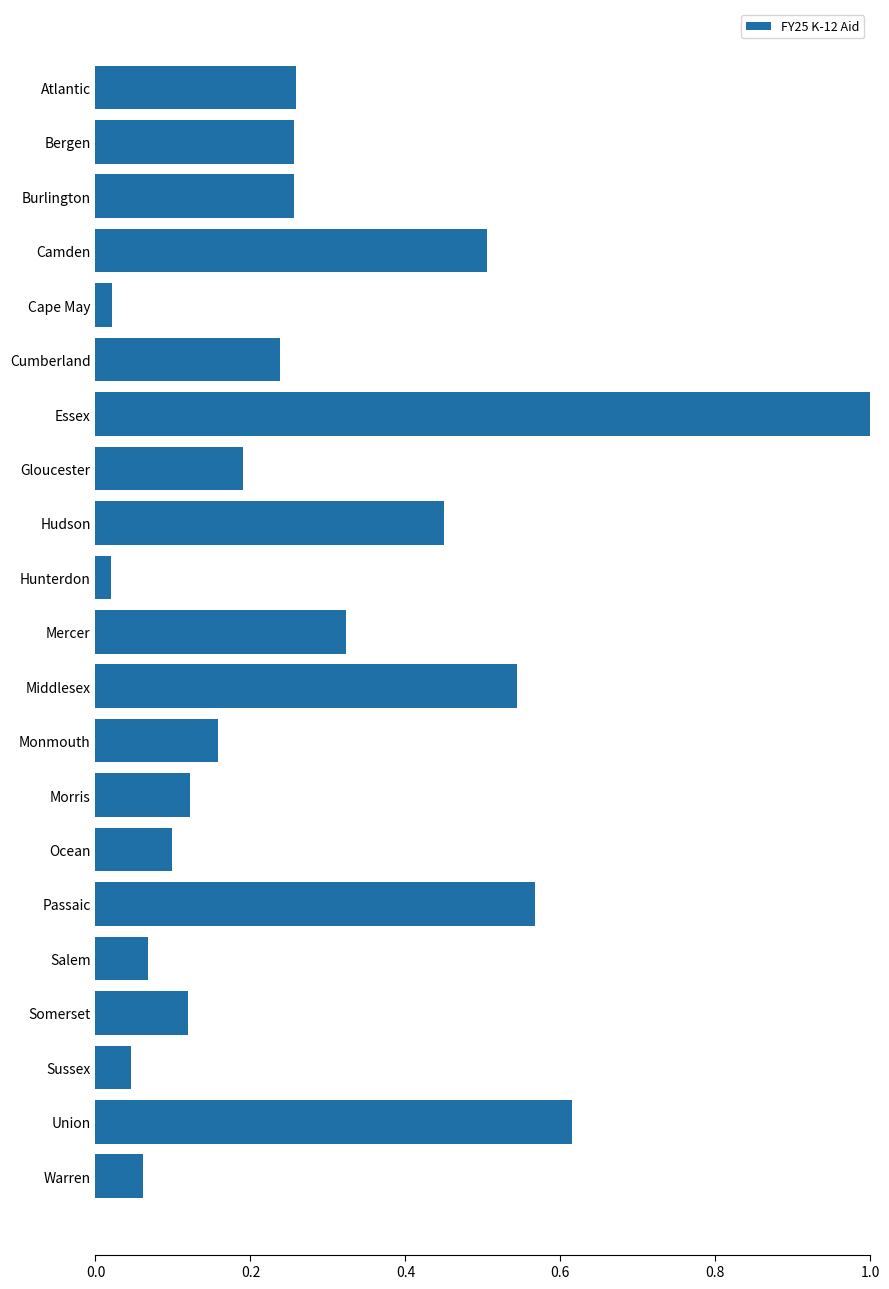

How many series are shown in this chart?

1